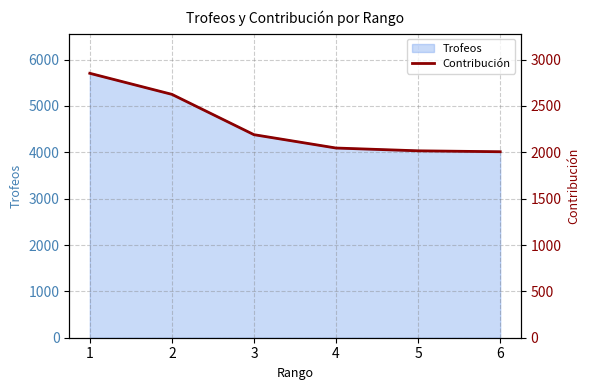

How many lines are shown in the chart?

1